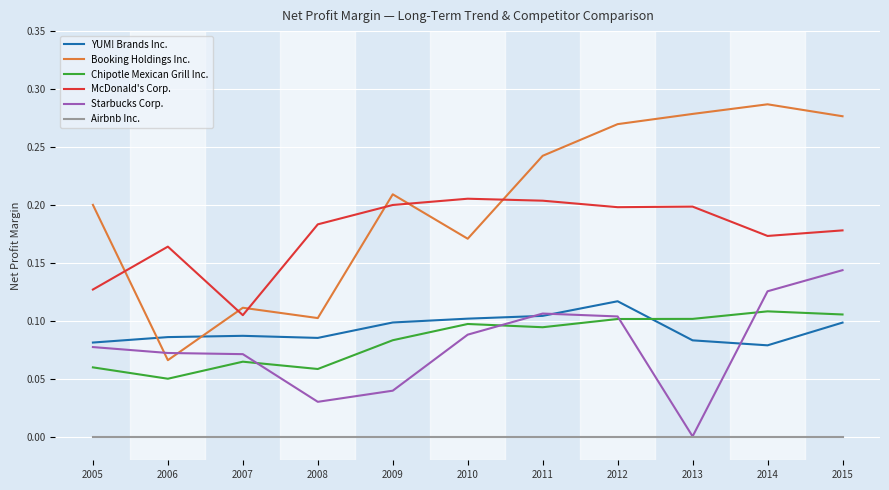

At which label does Starbucks Corp. reach its minimum?

2013